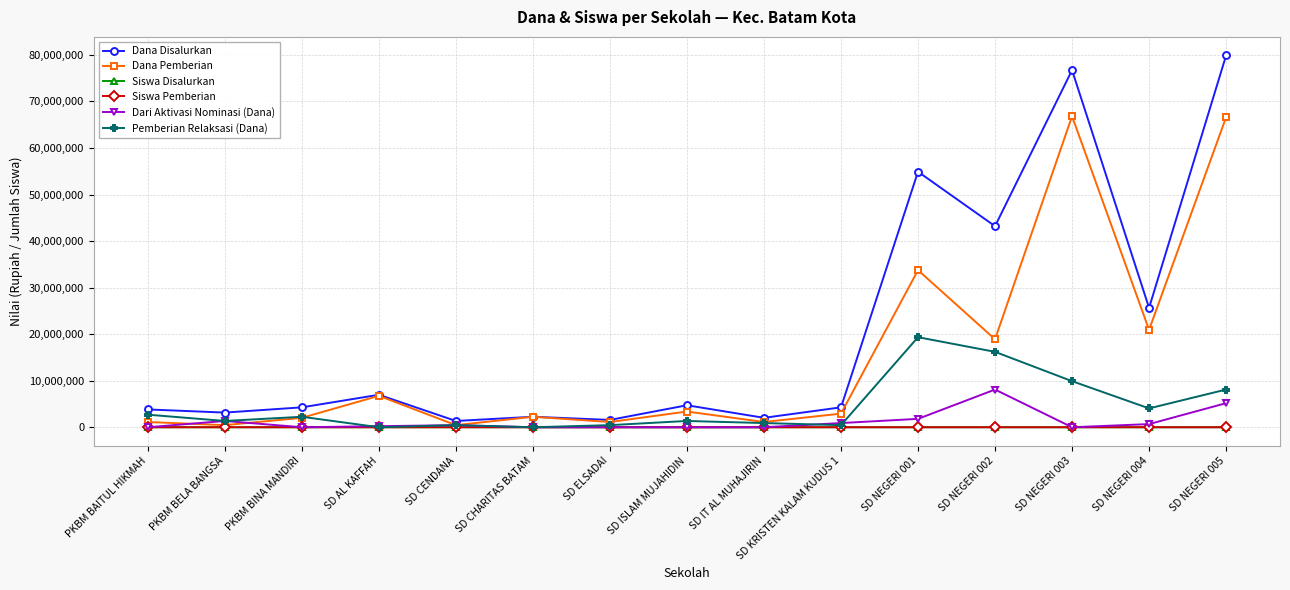

Which series has the largest total across all categories?

Dana Disalurkan